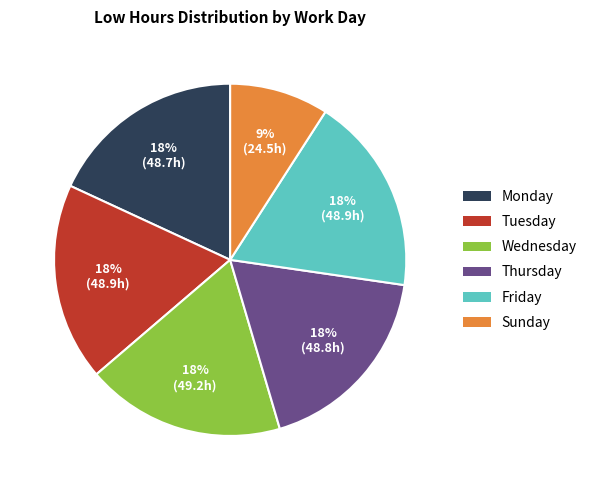

Is there any slice that represents more than half of the pie?

No